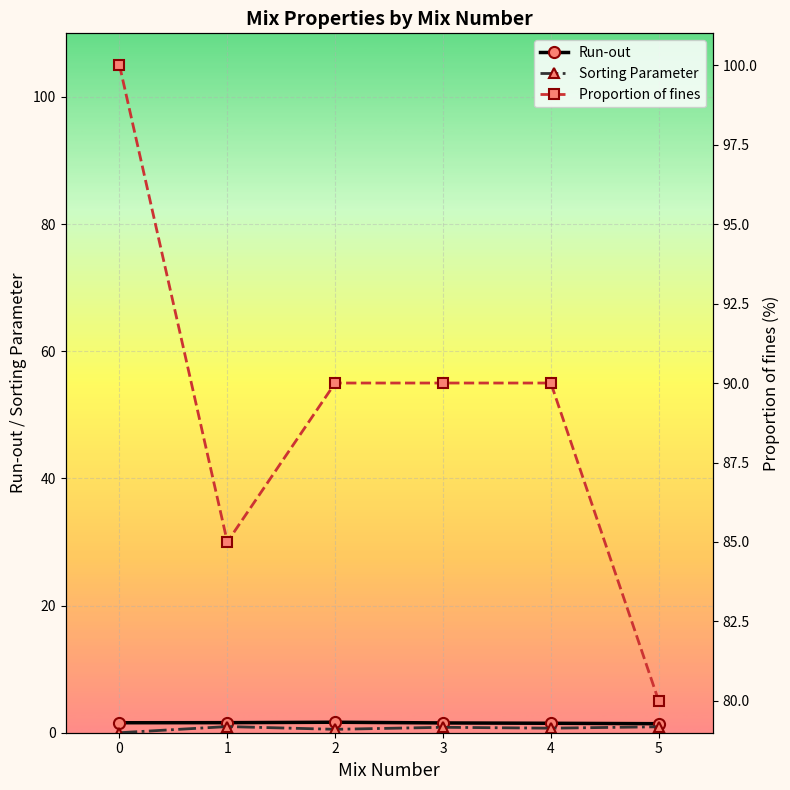

What is the difference between the highest and lowest values at 1?

84.0